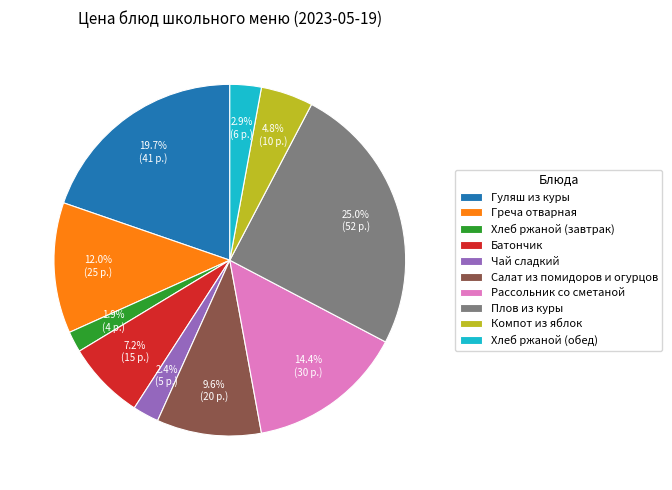

How many segments does this pie chart have?

10